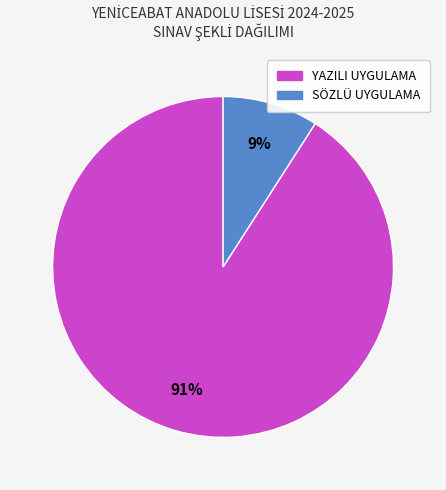

Is it true that SÖZLÜ UYGULAMA is 15% of the pie?

False